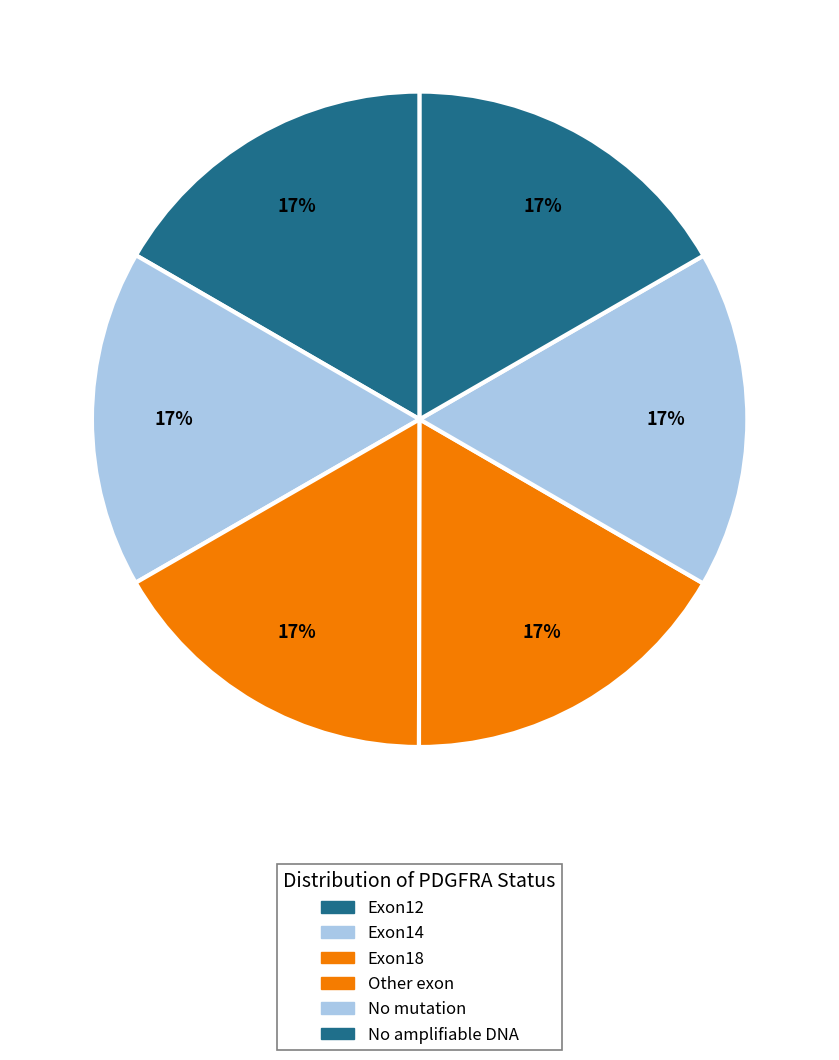

How many slices are in this pie chart?

6